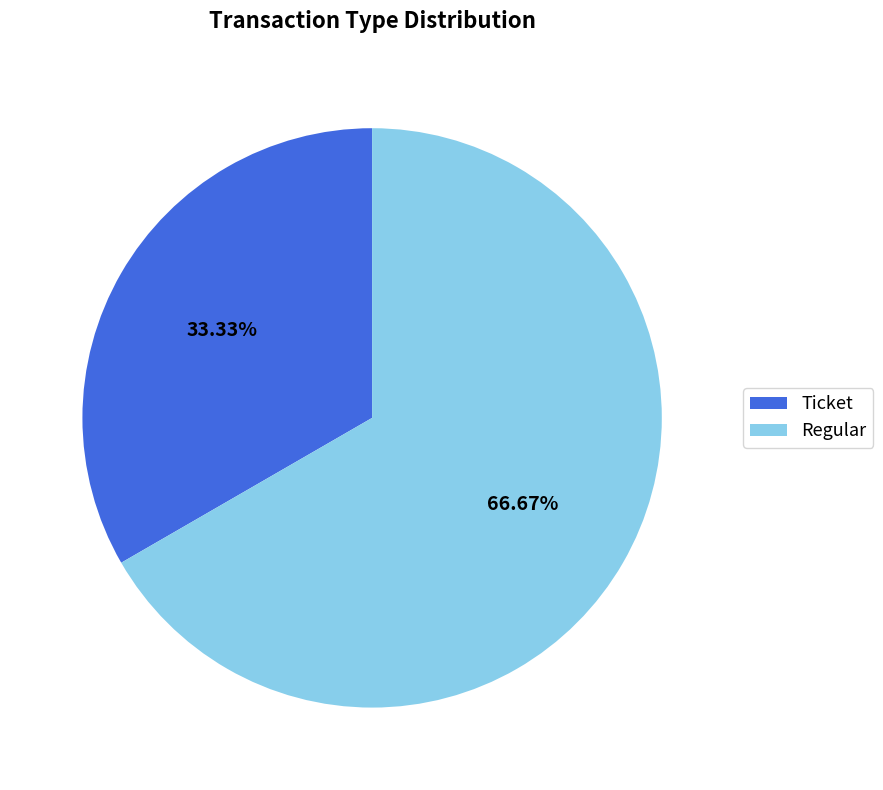

How many slices are in this pie chart?

2